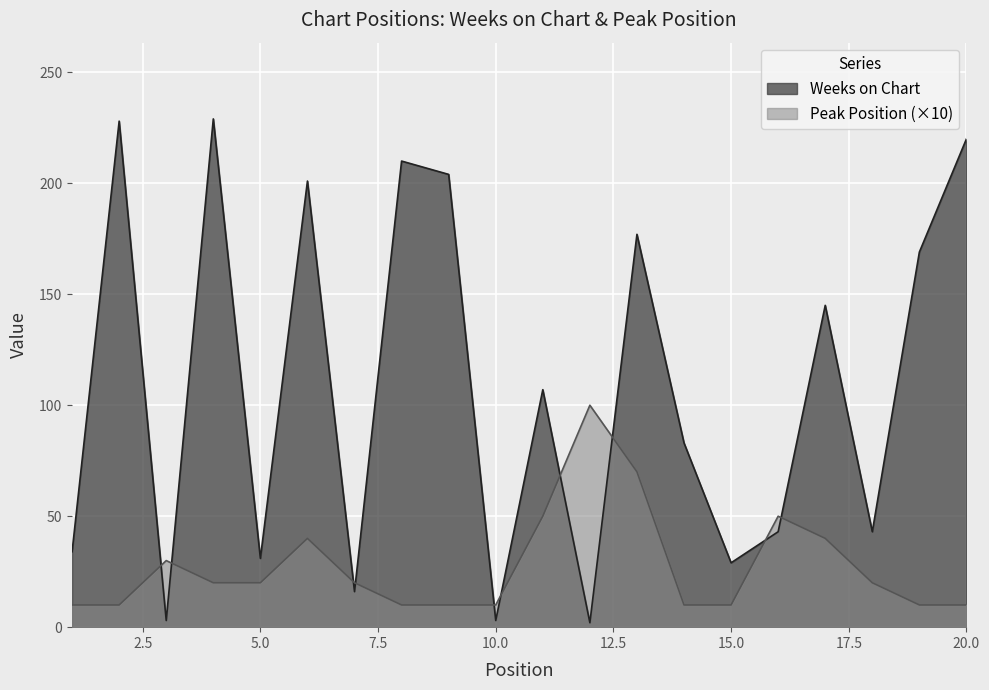

What is the value of the Weeks on Chart point at the 15th from the left?

29